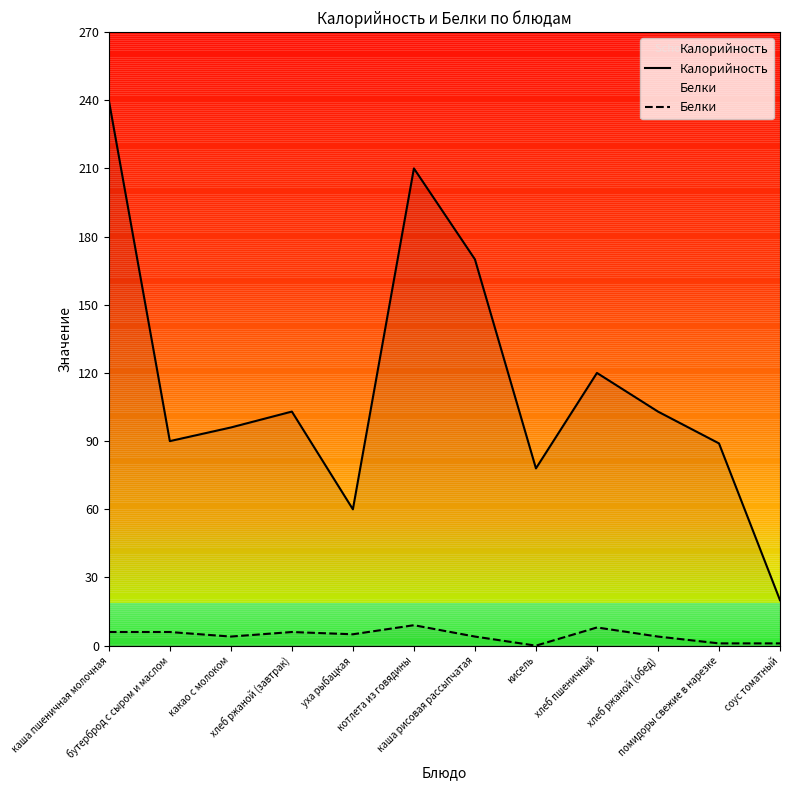

What is the label of the 12th point from the left?

соус томатный